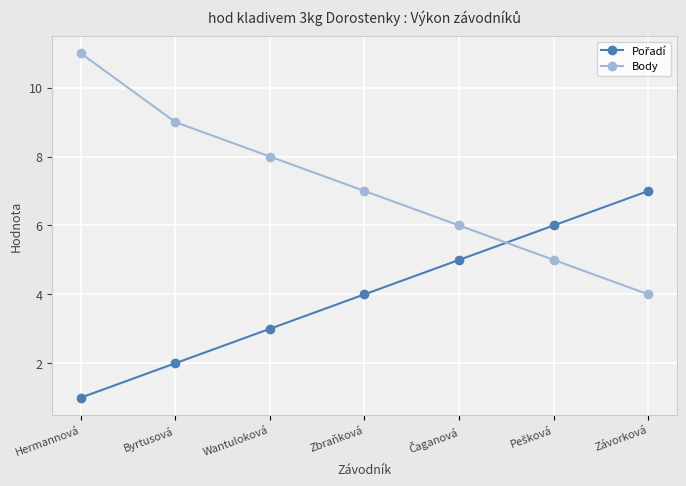

What is the label of the 2nd point from the left?

Byrtusová